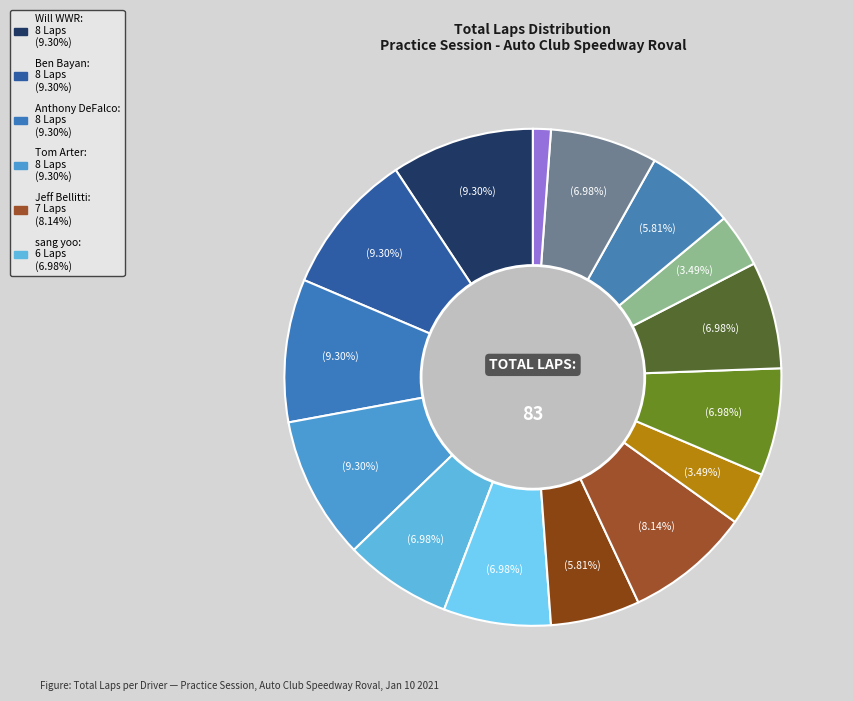

How many slices are in this pie chart?

15